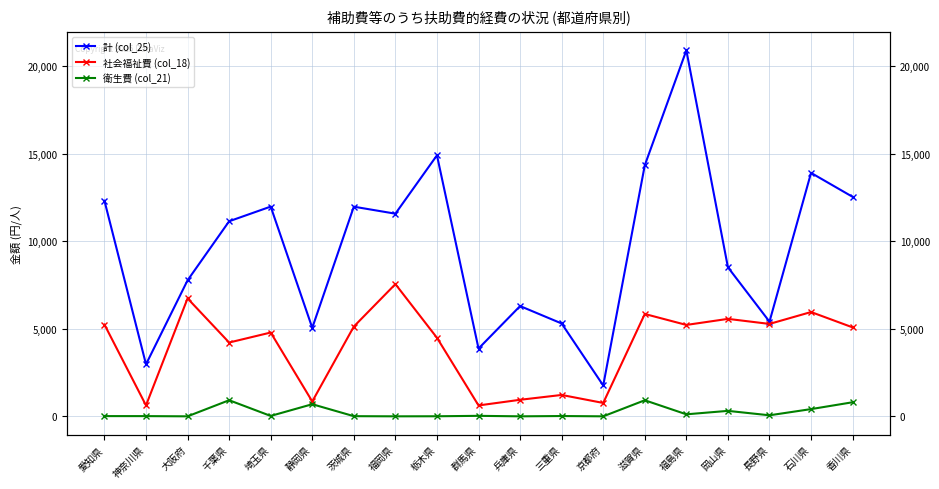

What is the sum of all 社会福祉費 (col_18) values?

76132